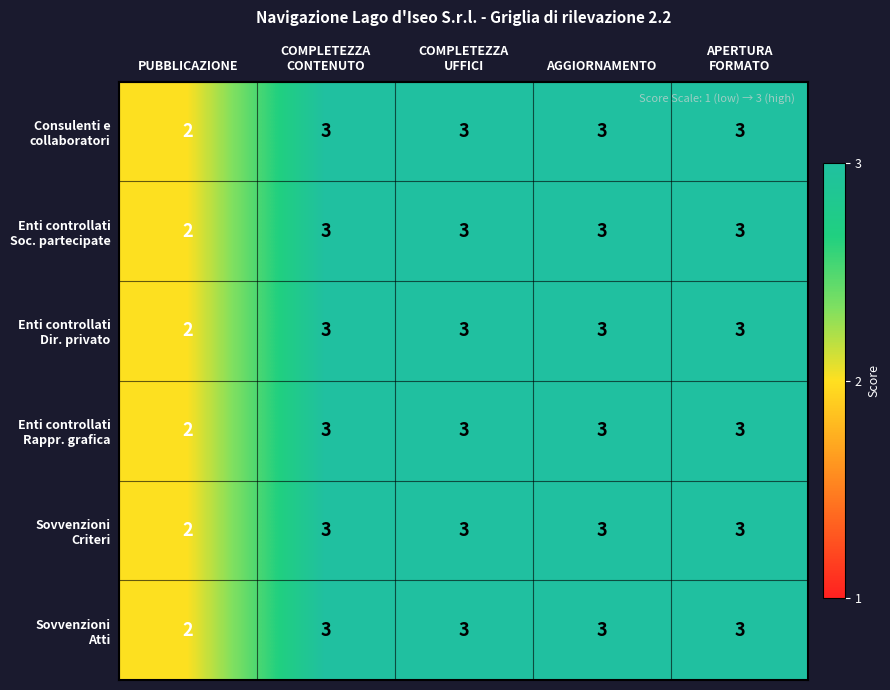

What is the maximum value shown in the chart?

3